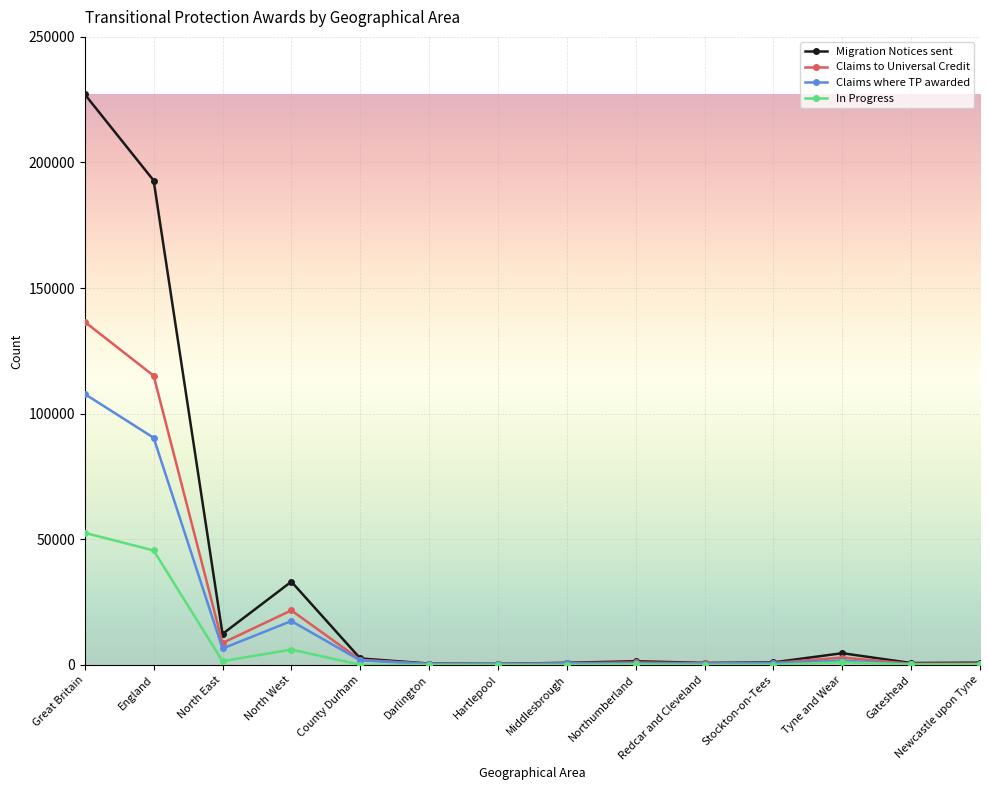

What is the sum of the Migration Notices sent values at Darlington and Stockton-on-Tees?

1540